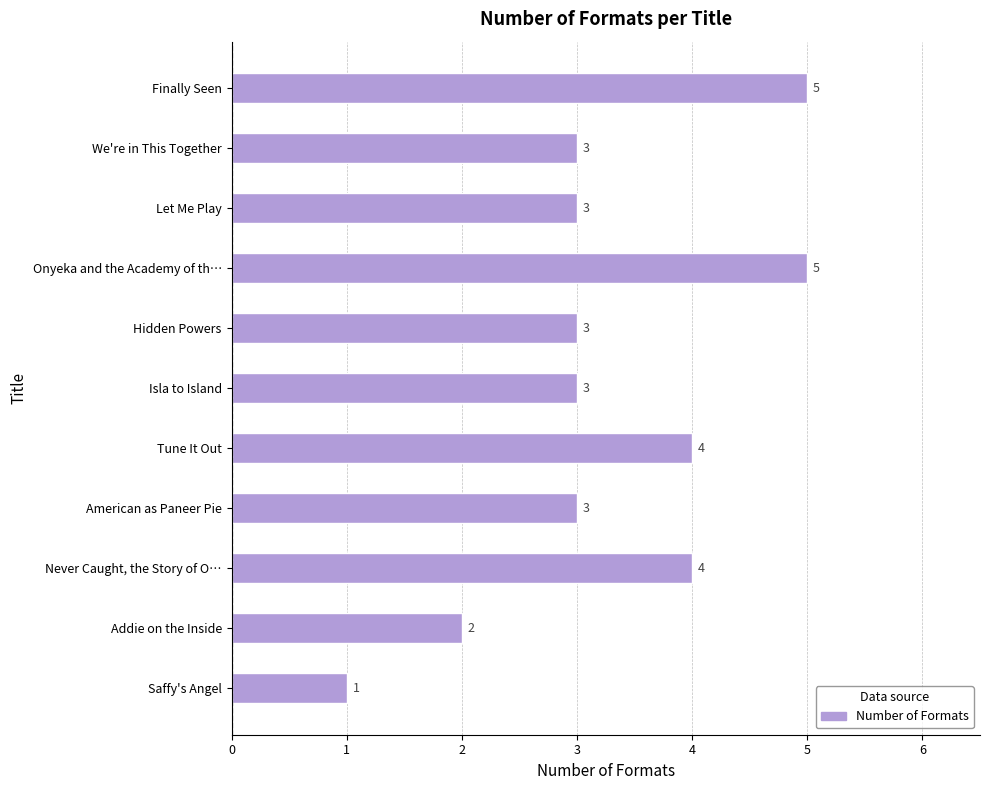

Reading top to bottom, what are all the values shown in this chart?

5	3	3	5	3	3	4	3	4	2	1